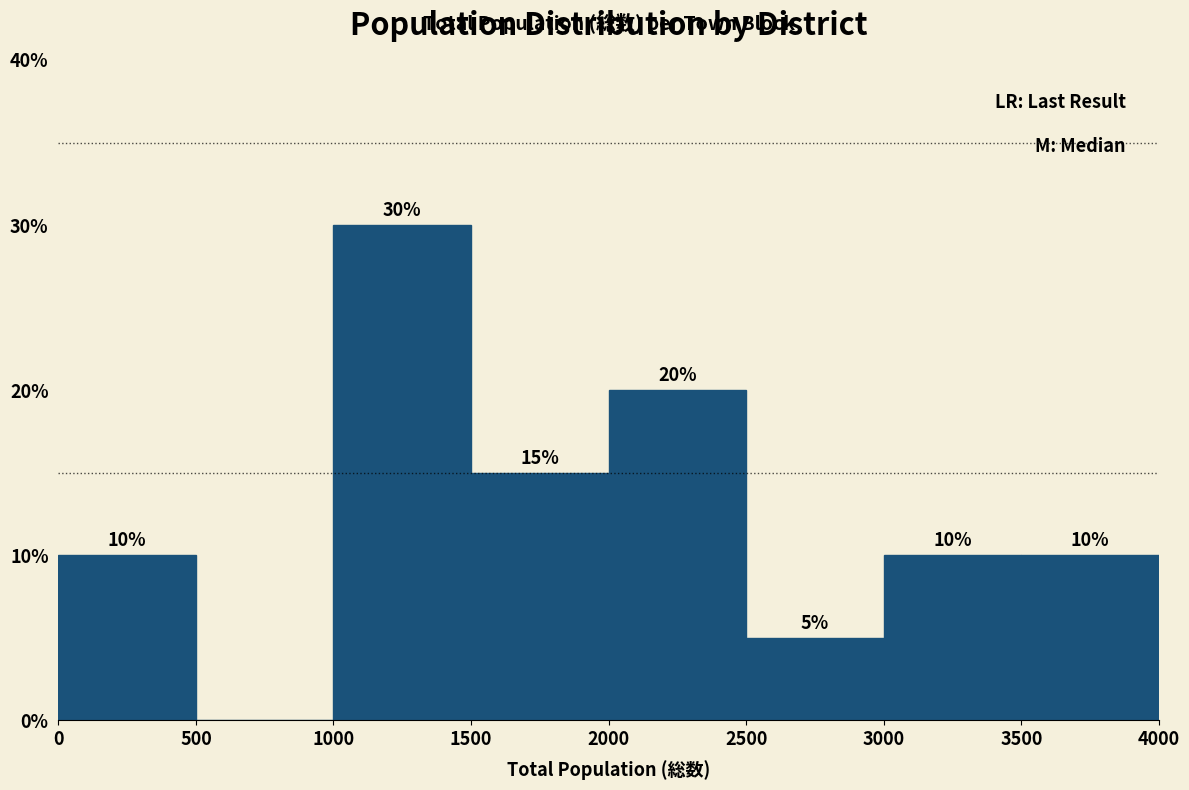

Which range on the x-axis has the tallest bar?

1000 to 1500